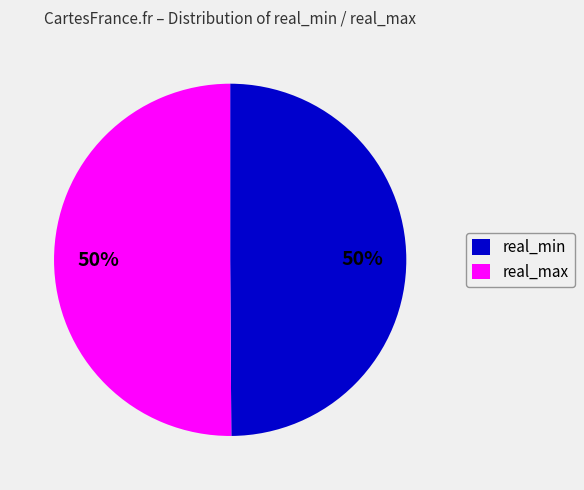

Approximately how many times larger is the value at real_max compared to real_min?

1.0